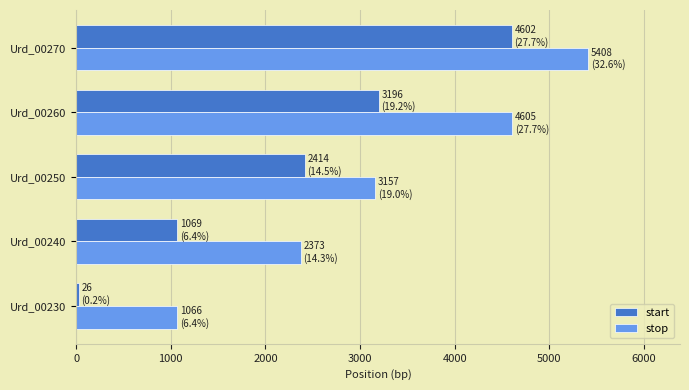

The start series shows 26 at Urd_00230. True or false?

True